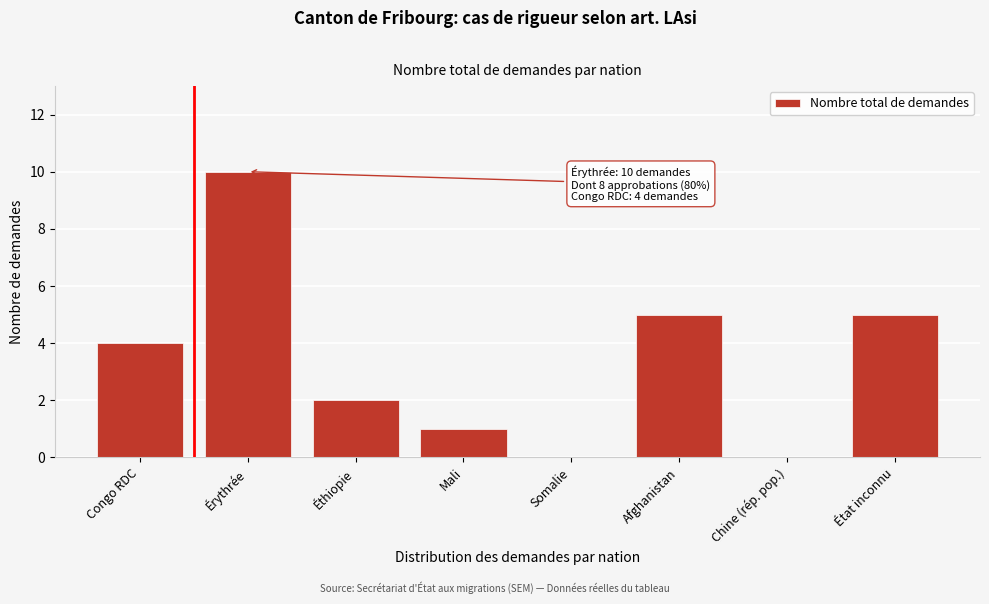

Reading left to right, what are all the values shown in this chart?

Congo RDC=4	Érythrée=10	Éthiopie=2	Mali=1	Somalie=0	Afghanistan=5	Chine (rép. pop.)=0	État inconnu=5